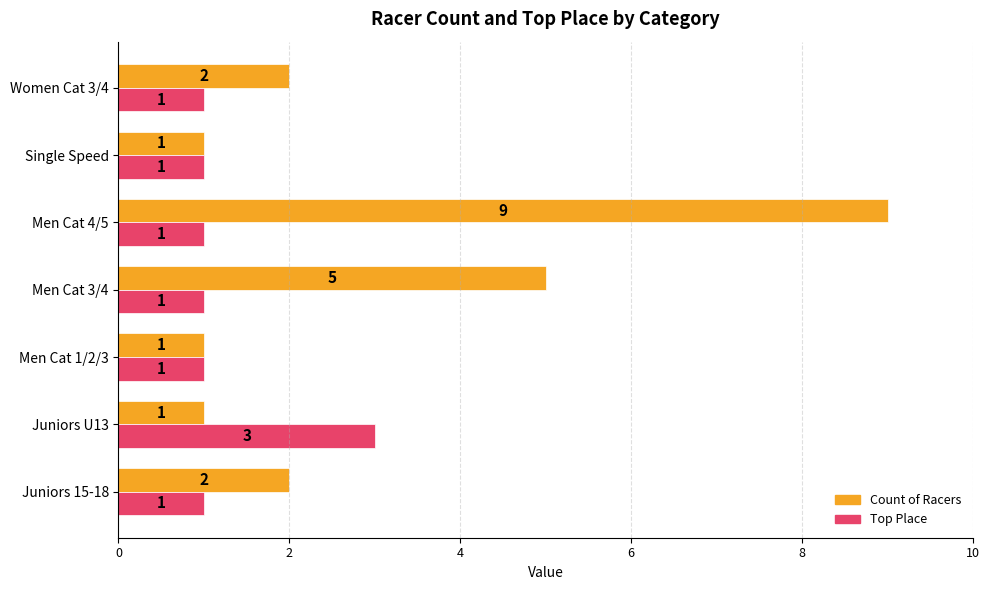

What are all the series names shown in the legend?

Count of Racers, Top Place